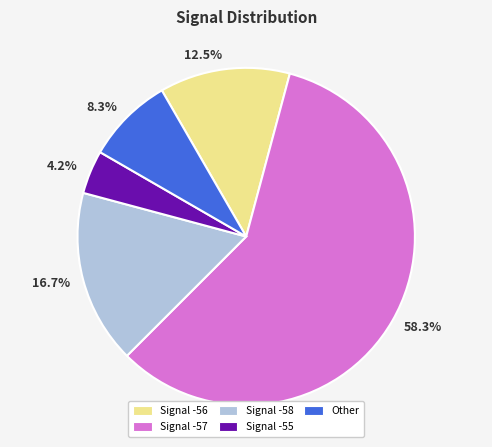

Does 58.3% account for over 50% of the chart?

Yes